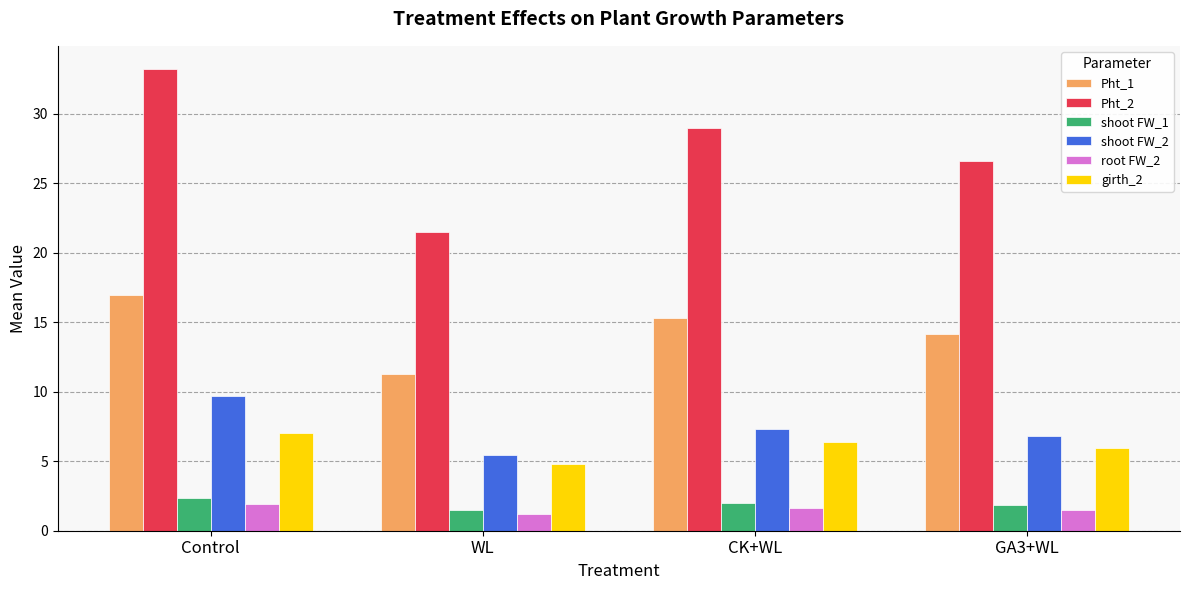

What is the difference between the girth_2 values at GA3+WL and WL?

1.1